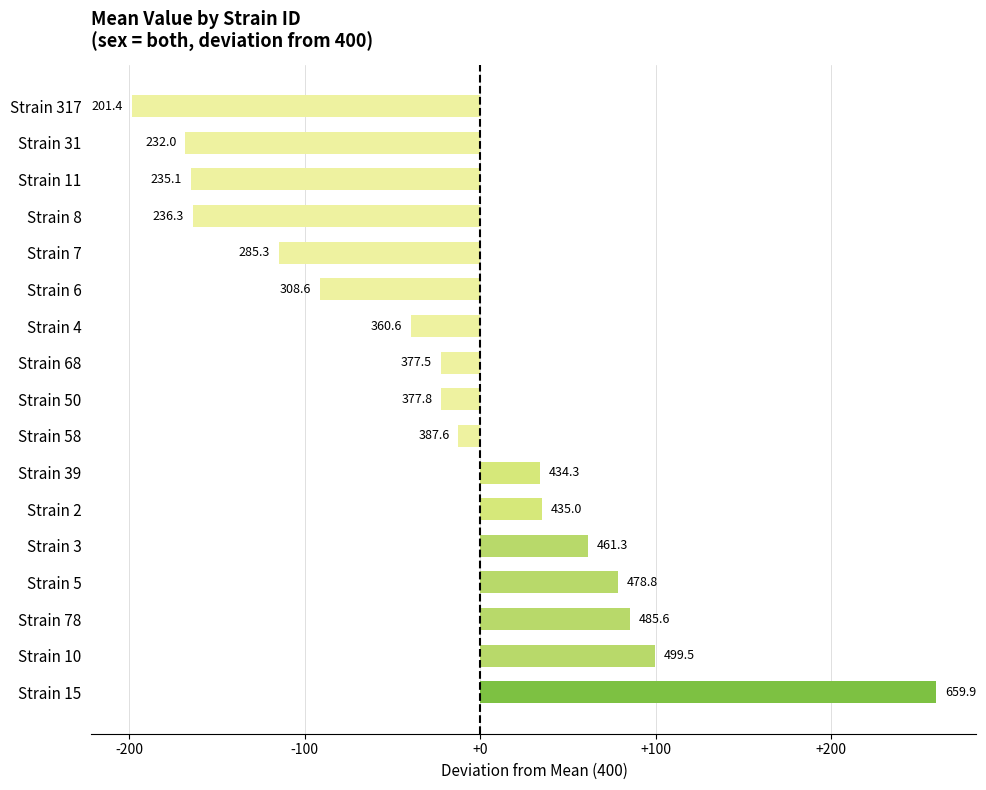

Does the chart contain any negative values?

Yes